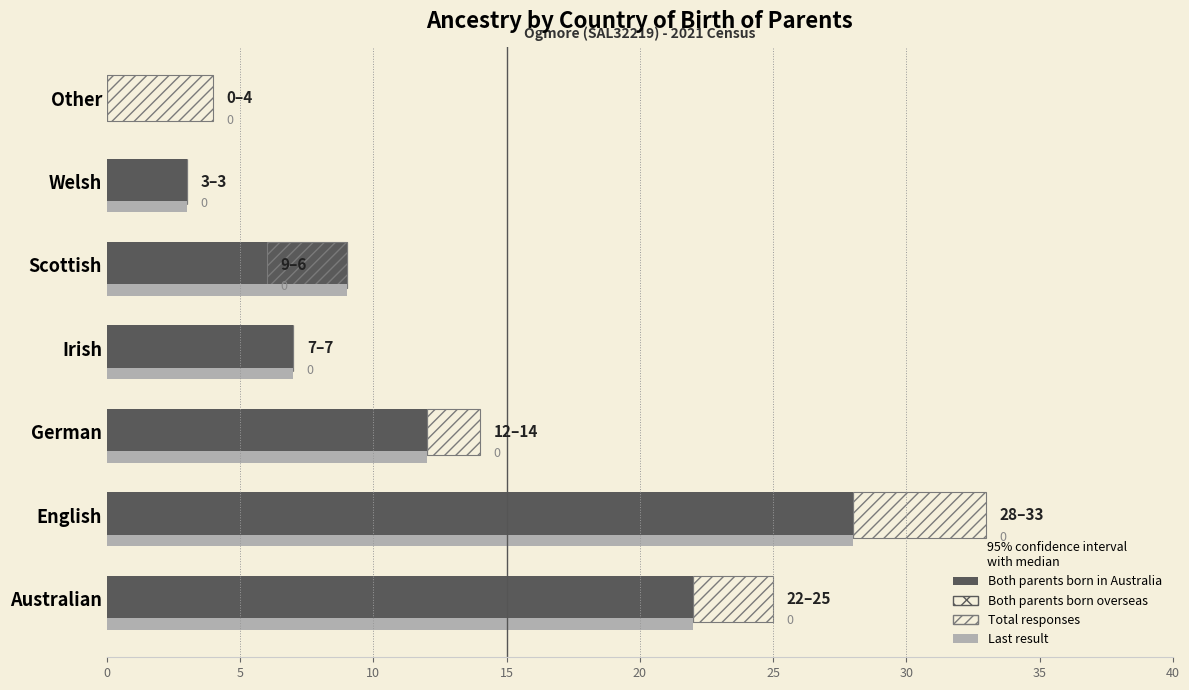

Between Welsh and English, which is larger?

English